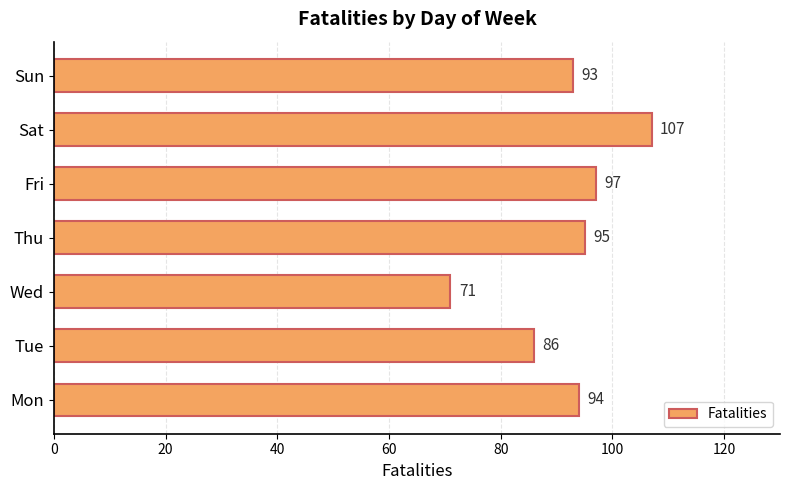

List the labels in order of value, largest first.

Sat, Fri, Thu, Mon, Sun, Tue, Wed